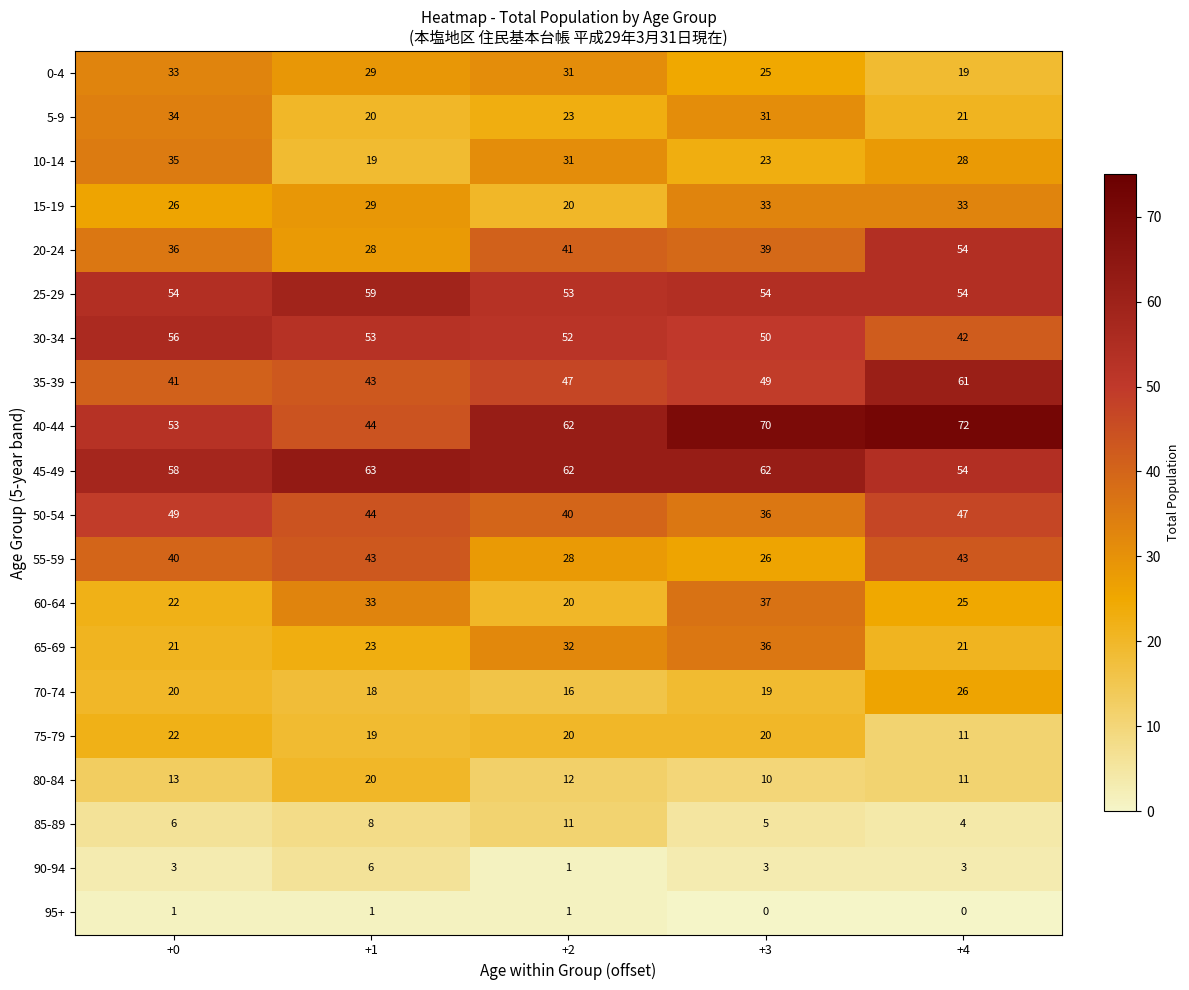

What is the total value across all series at +2?

603